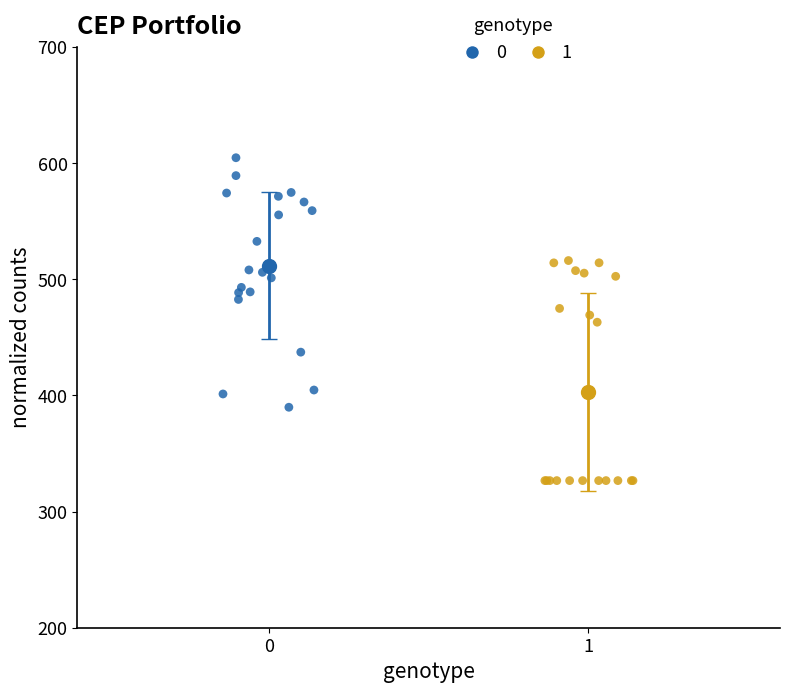

What are all the series names shown in the legend?

0, 1